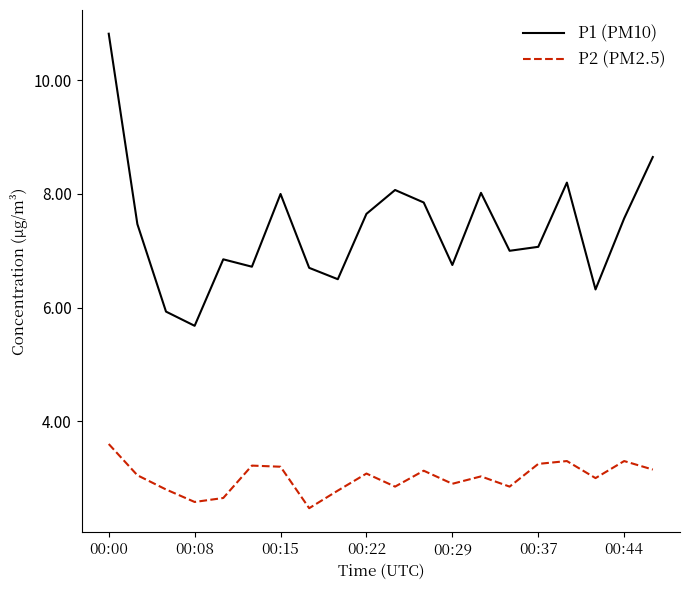

What is the greatest value displayed?

10.8